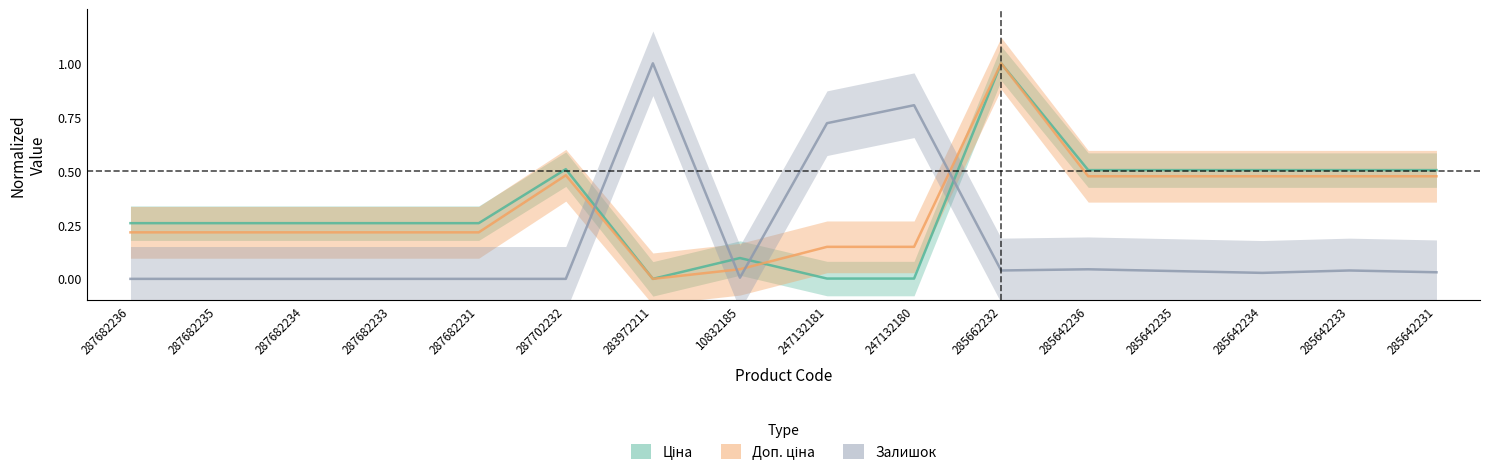

Count the number of categories in the chart.

16